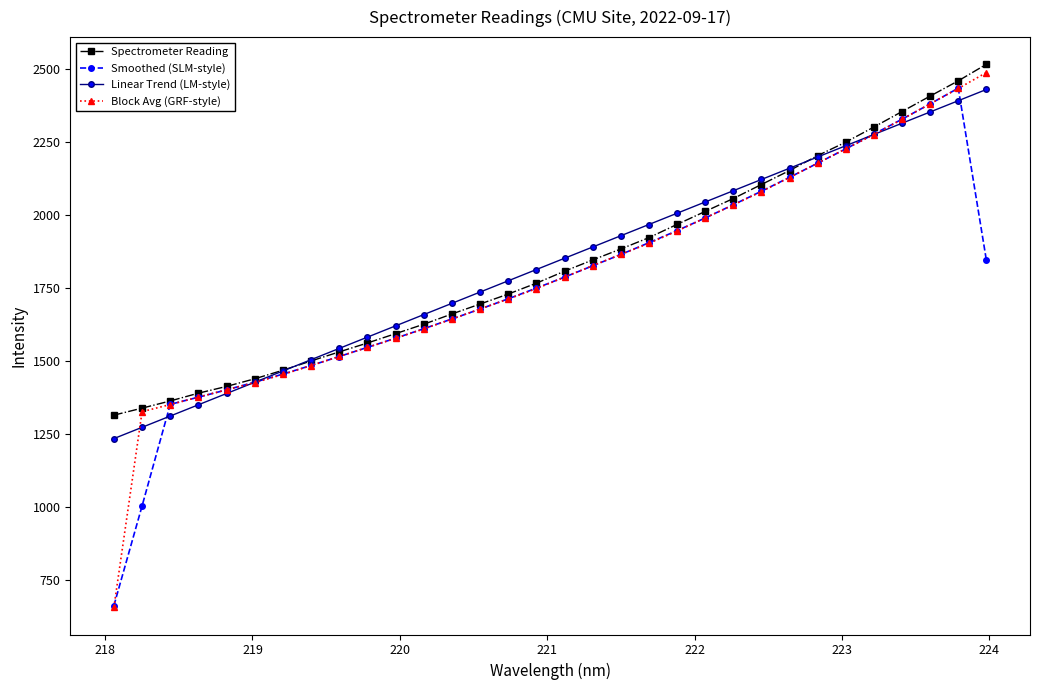

What is the lowest value of the Linear Trend (LM-style) series?

1234.6